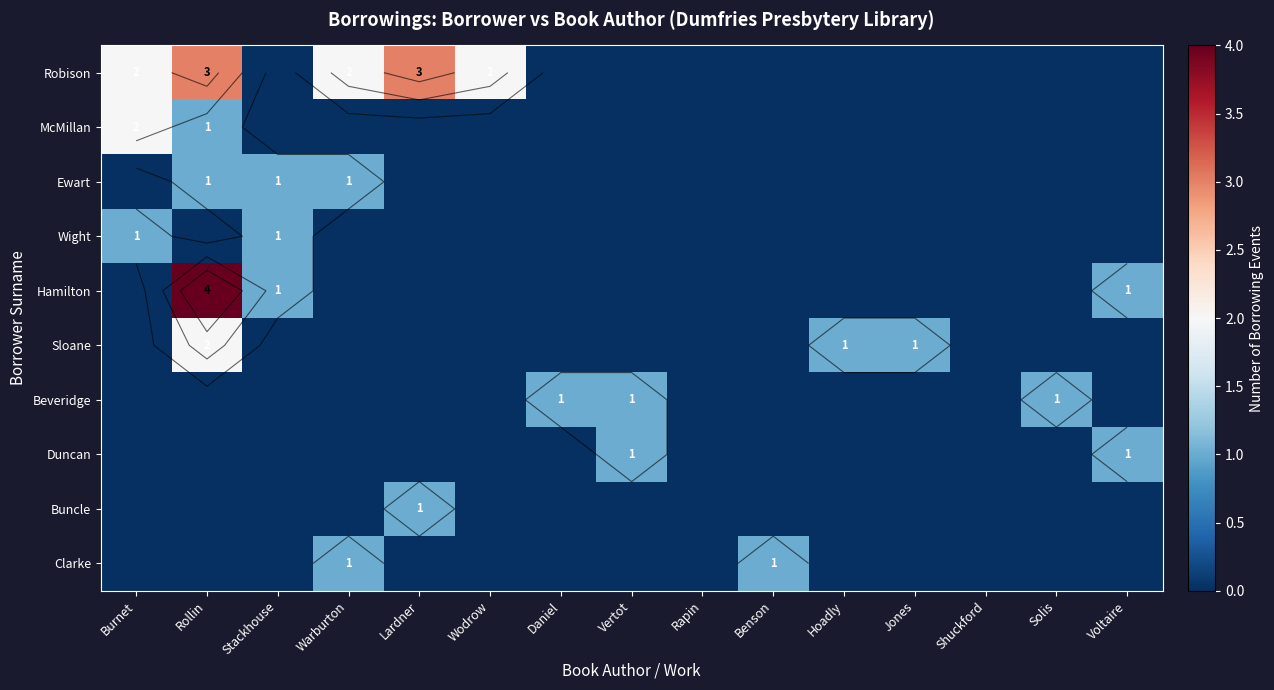

The Sloane series shows 2 at Jones. True or false?

False